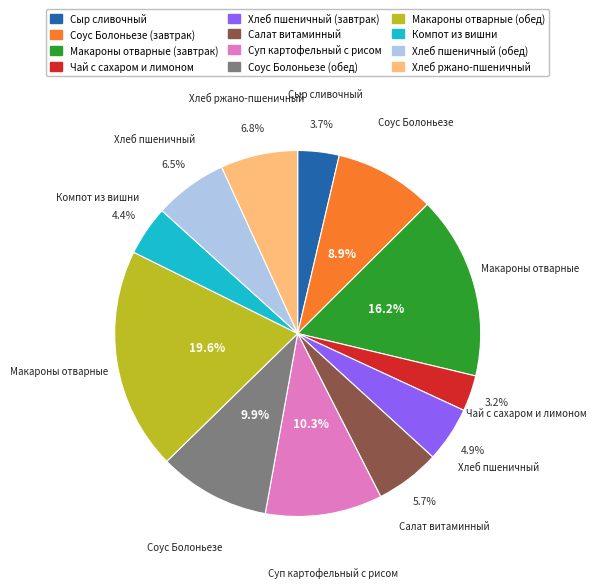

What percentage is the Компот из вишни slice, to the nearest percent?

4%